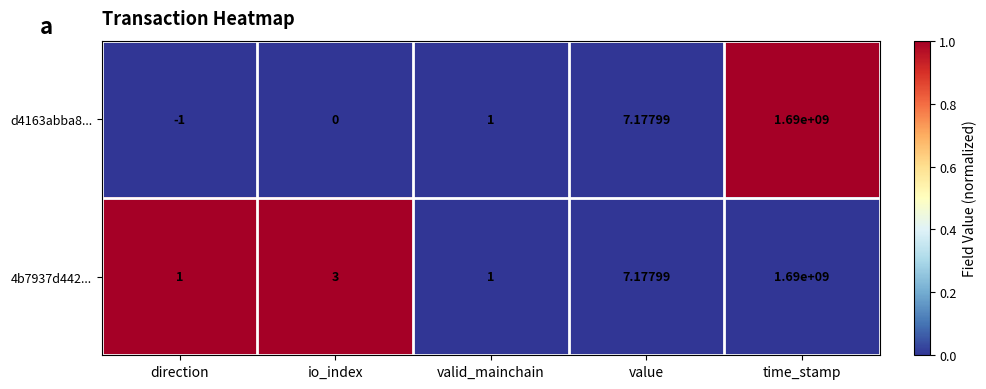

How many data points does each series have?

5